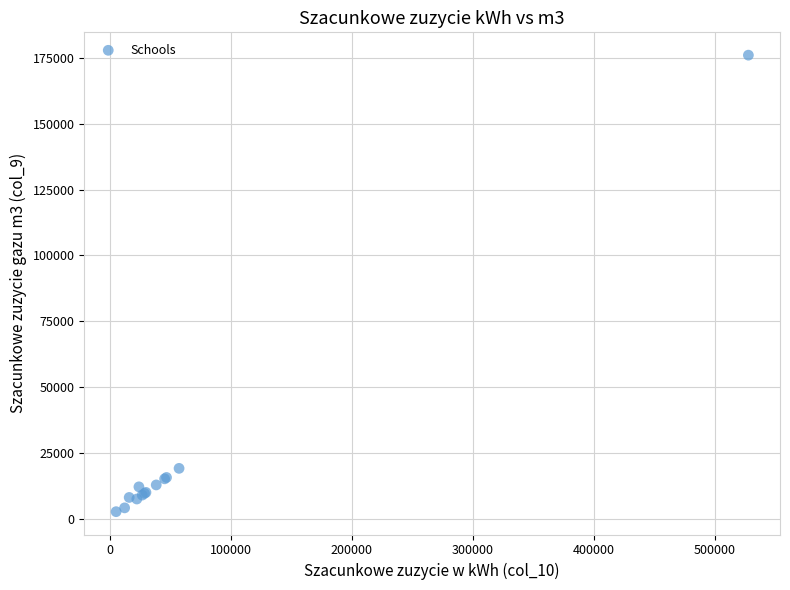

What Y value in the scatter plot is closest to 89350?

19144